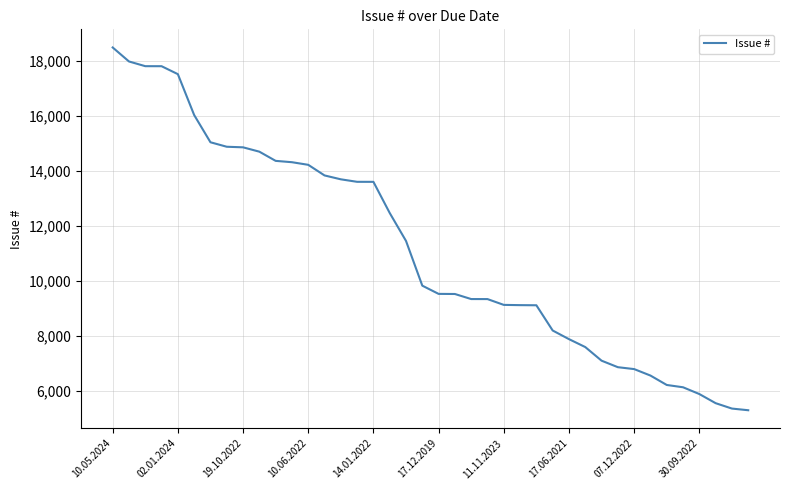

What is the smallest value displayed?

5305